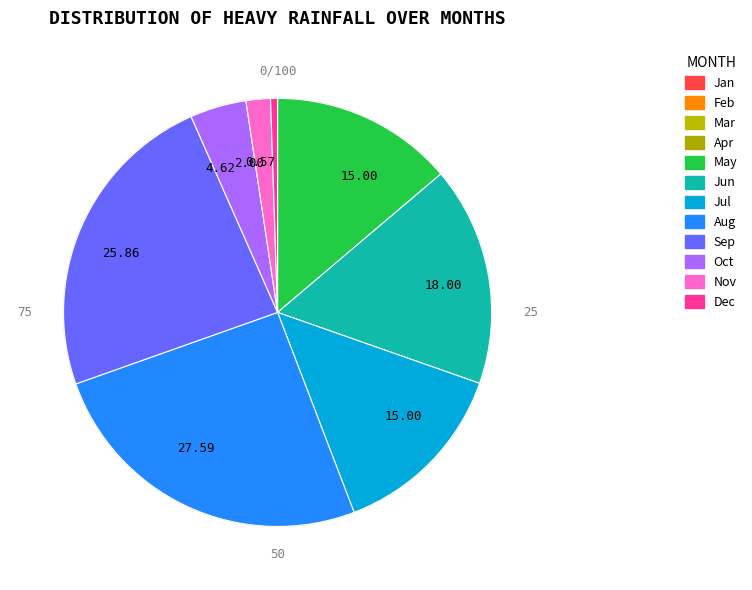

Is there a majority slice in this chart?

No